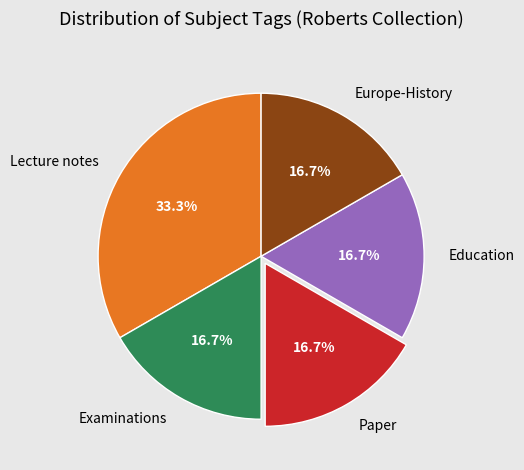

Is Education the majority of the pie?

No